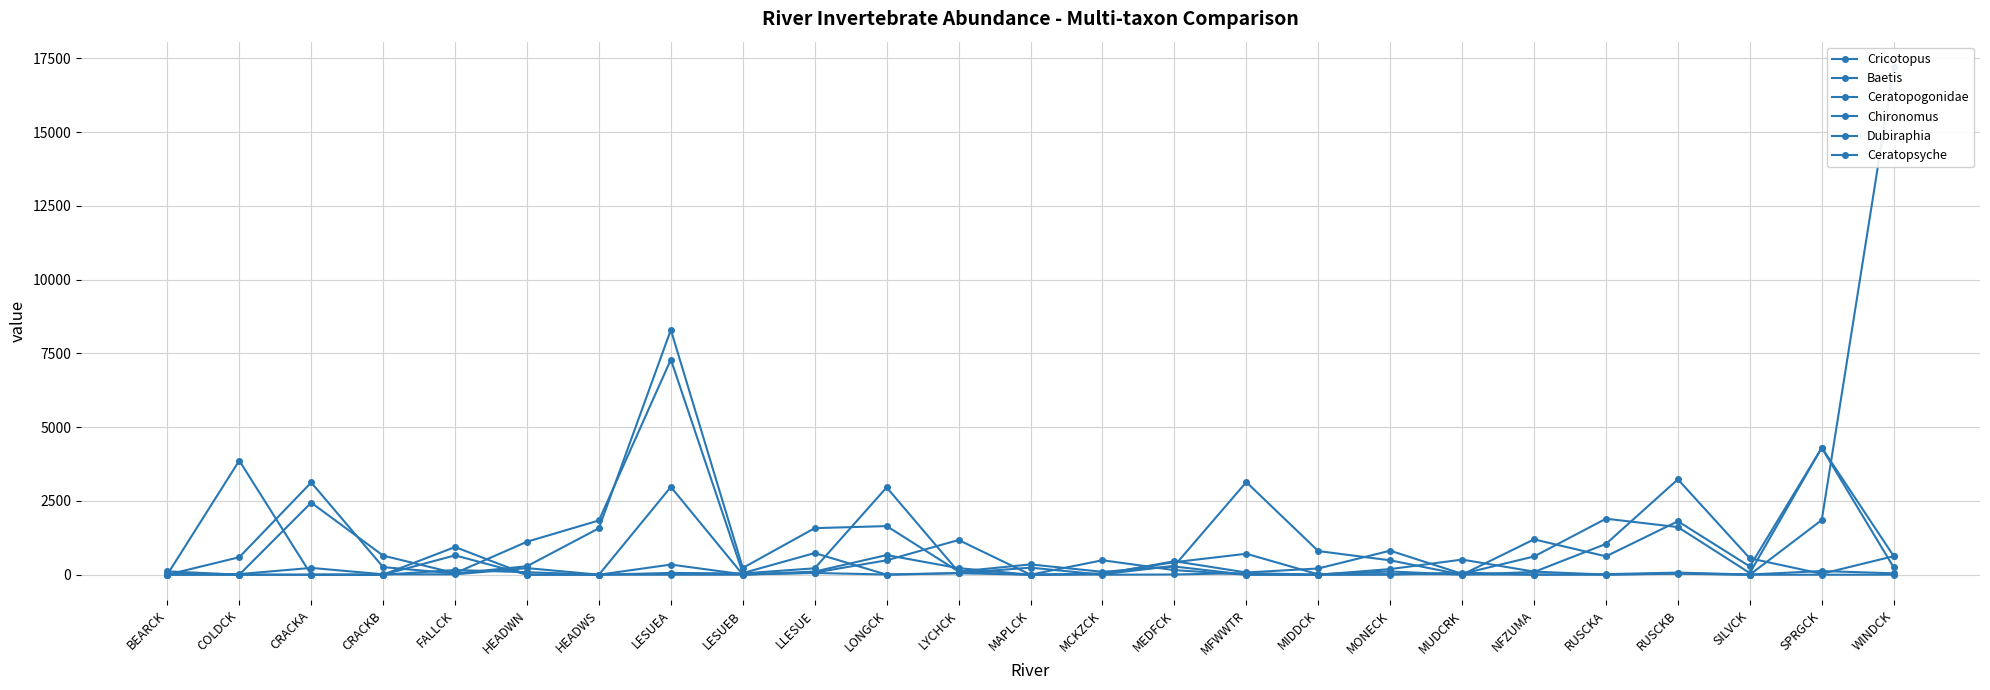

How many lines are shown in the chart?

6